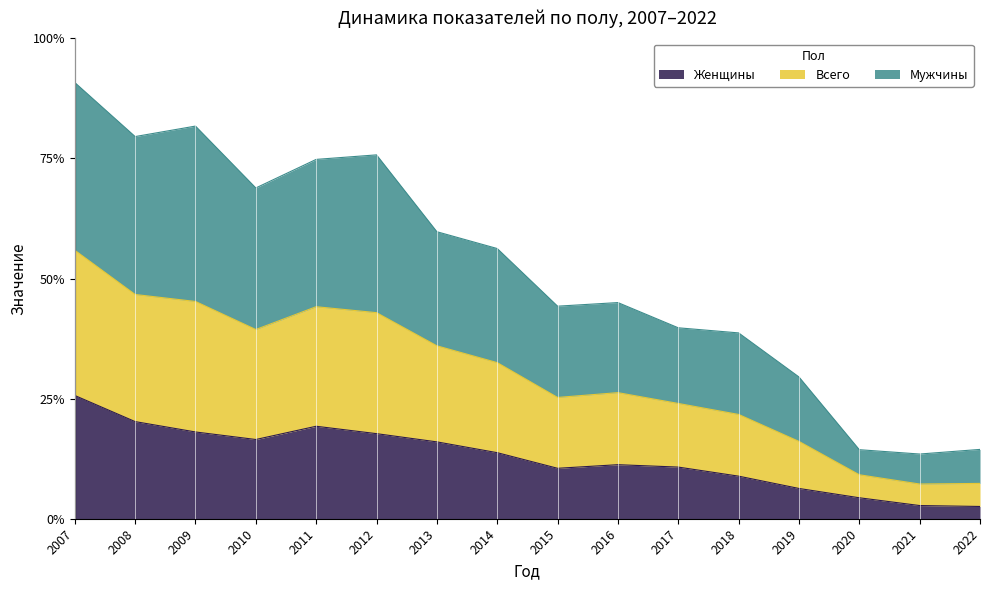

True or false: Всего and Мужчины intersect in this chart.

False